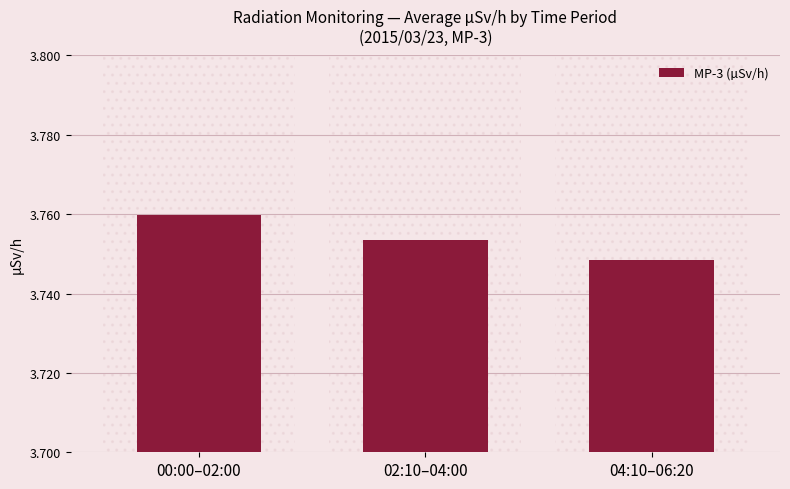

What is the ratio of the value at 02:10–04:00 to the value at 04:10–06:20?

1.0